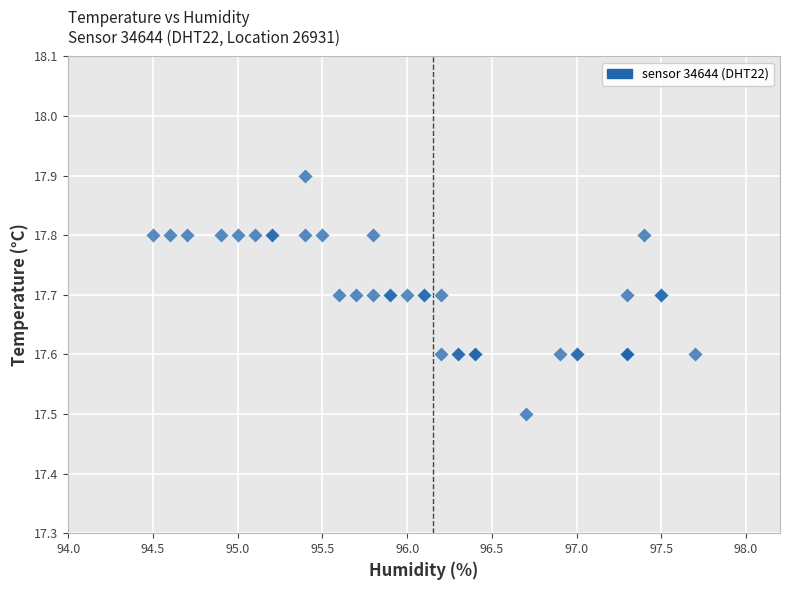

What Y value in the scatter plot is closest to 17?

17.5